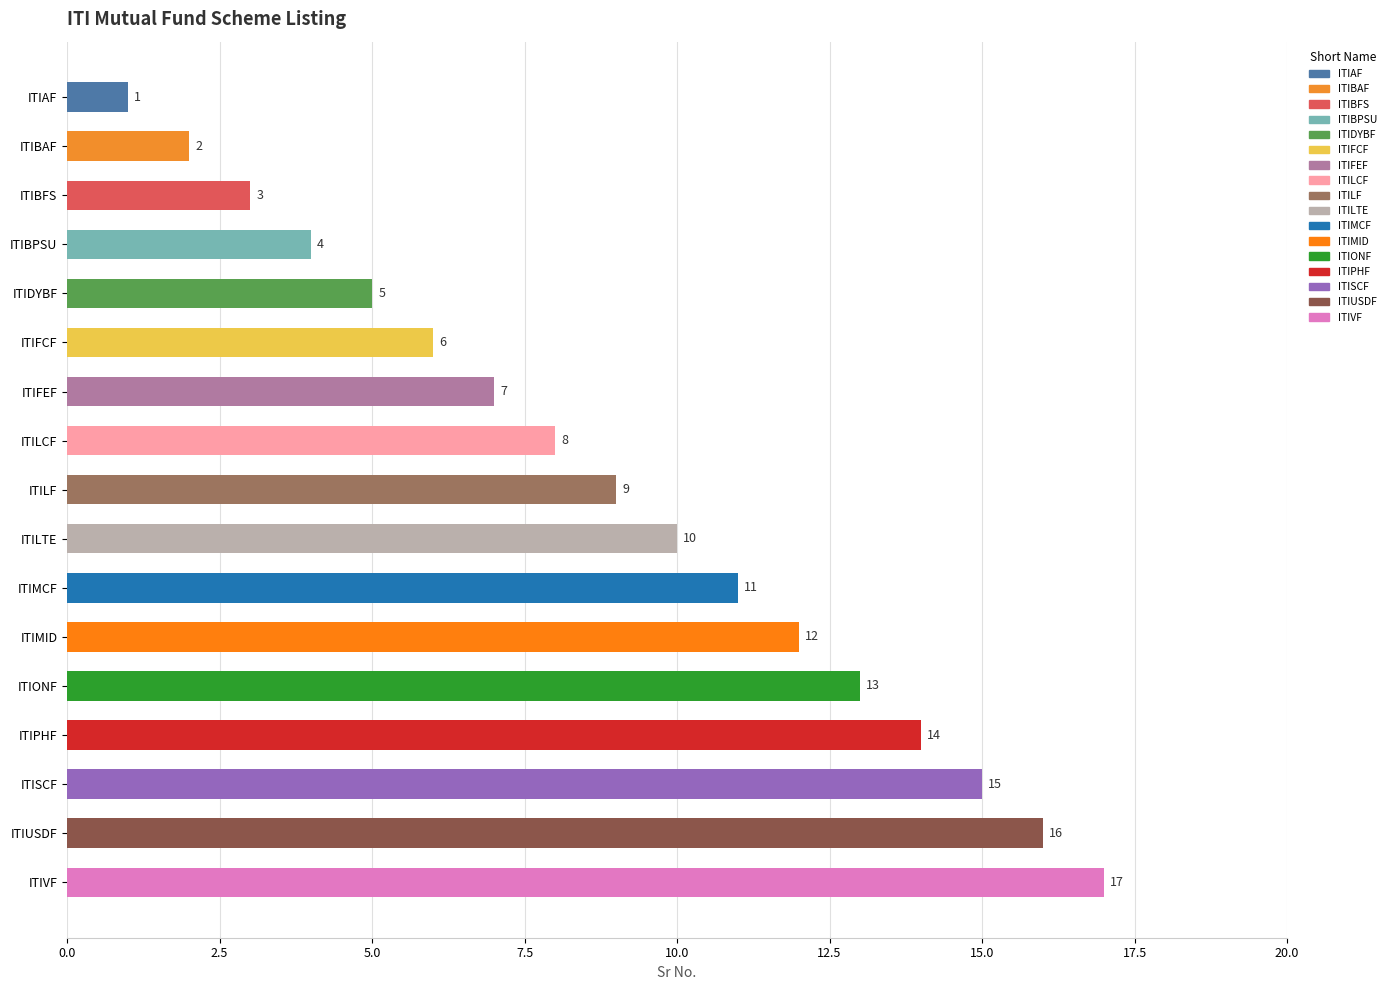

The chart shows a value of 8 at ITILCF. True or false?

True